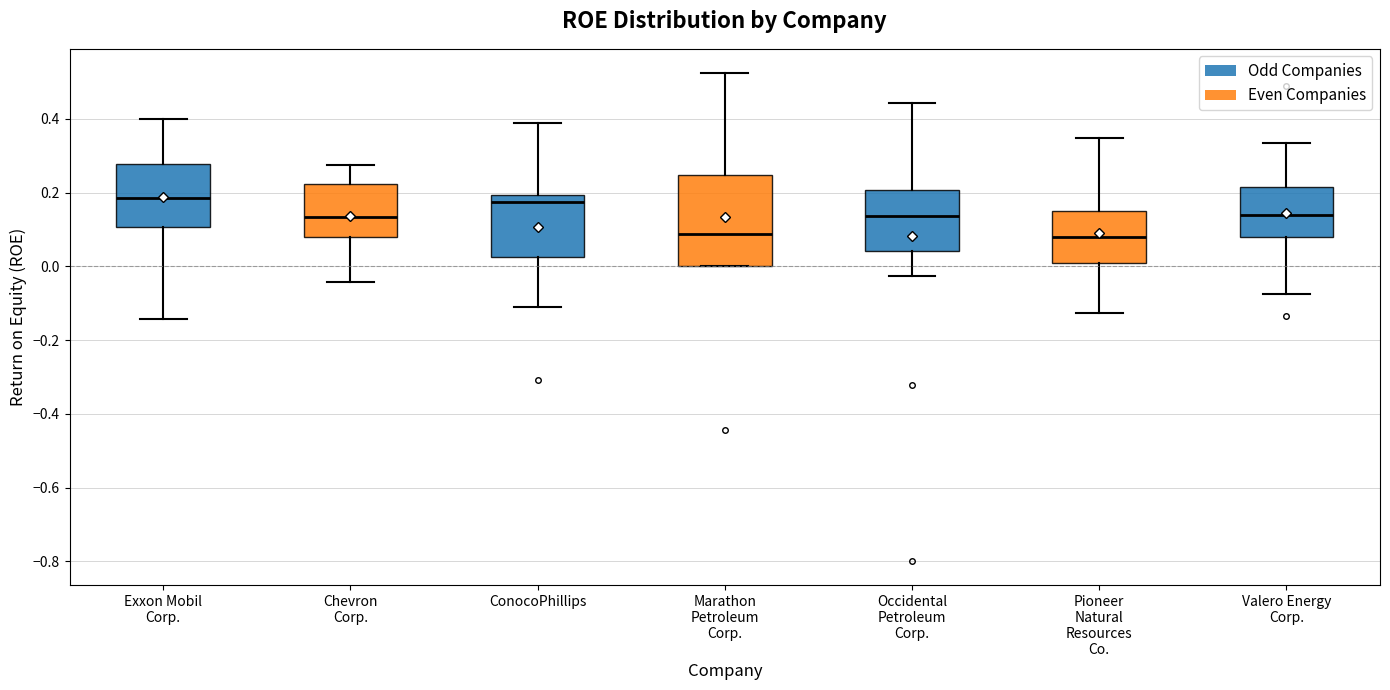

Where does the median line of the box for Pioneer Natural Resources Co. sit on the y-axis? The values are not printed on the chart, so give them approximately, as read against the axis.

0.08